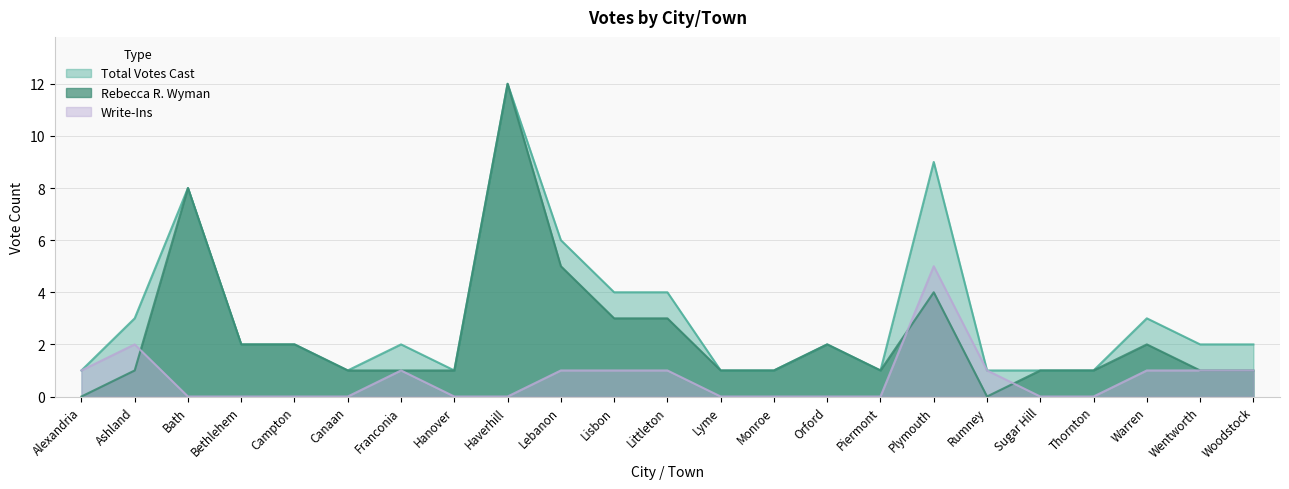

How many data points does each series have?

23